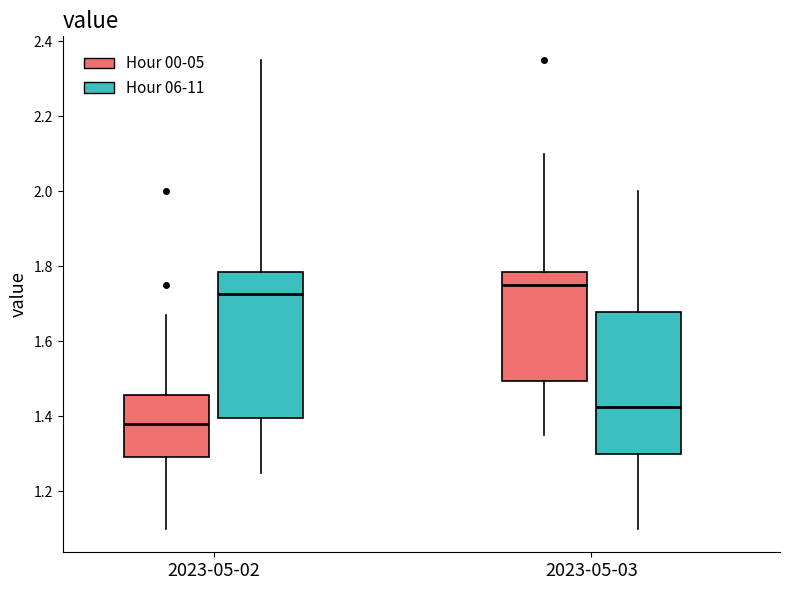

Reading left to right, transcribe this box plot: for each box, give where its median line is, the range the box spans, and where its two whiskers end, as read against the y-axis. The values are not printed on the chart, so give them approximately, as read against the axis.

2023-05-02 (Hour 00-05): median 1.38, box 1.30 to 1.46, whiskers 1.10 to 1.68
2023-05-02 (Hour 06-11): median 1.72, box 1.40 to 1.78, whiskers 1.26 to 2.36
2023-05-03 (Hour 00-05): median 1.76, box 1.50 to 1.78, whiskers 1.36 to 2.10
2023-05-03 (Hour 06-11): median 1.42, box 1.30 to 1.68, whiskers 1.10 to 2.00